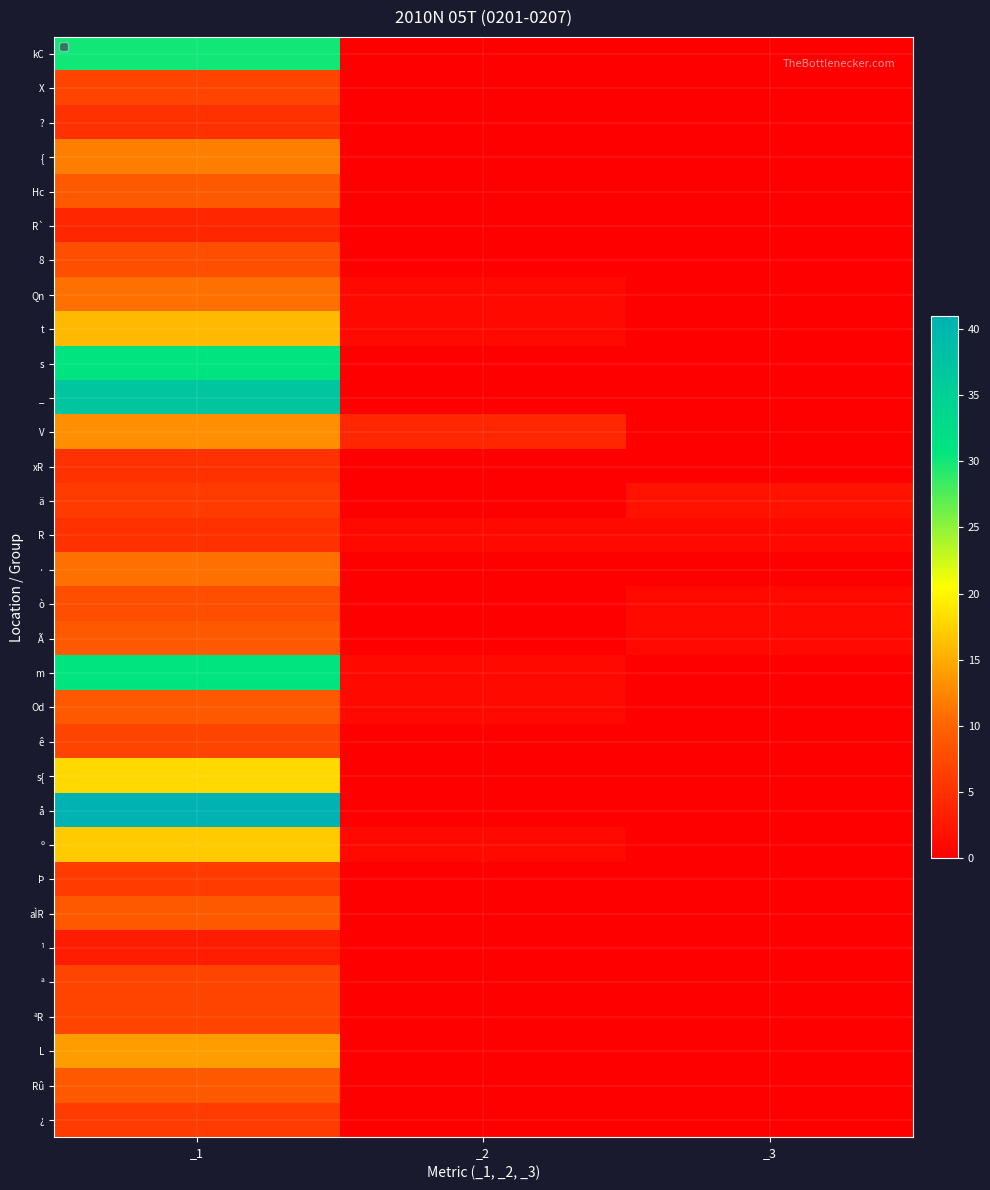

At which category is the sum across all series the highest?

_1